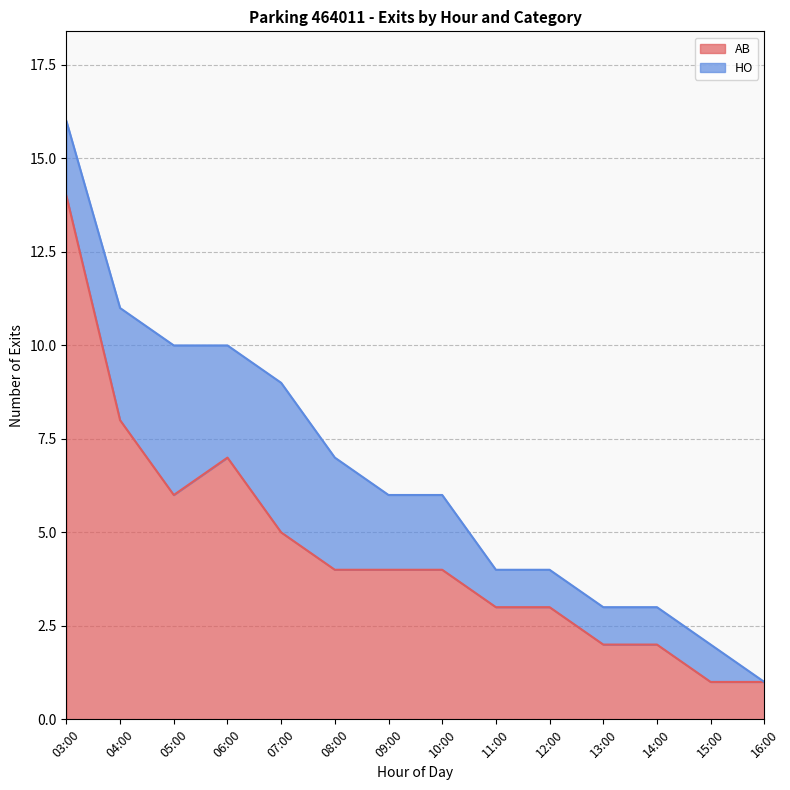

What is the label of the 10th point from the left?

12:00